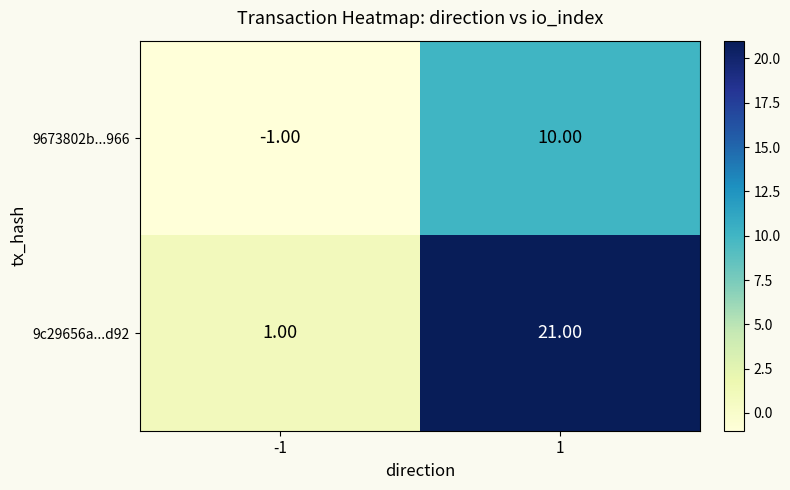

Is the value of 9673802b...966 at 1 greater than the value of 9c29656a...d92 at 1?

No